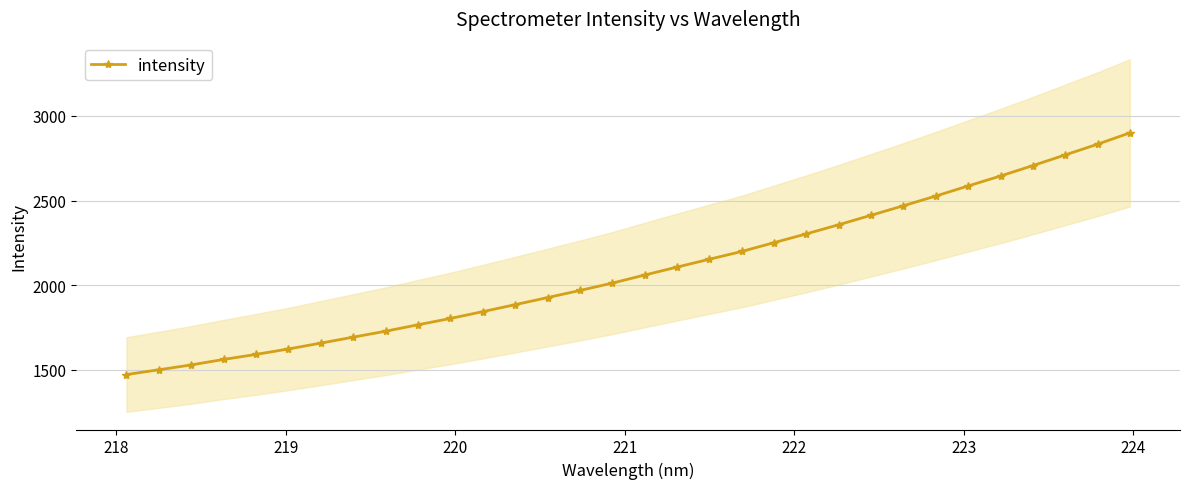

Does the chart have visible grid lines?

Yes